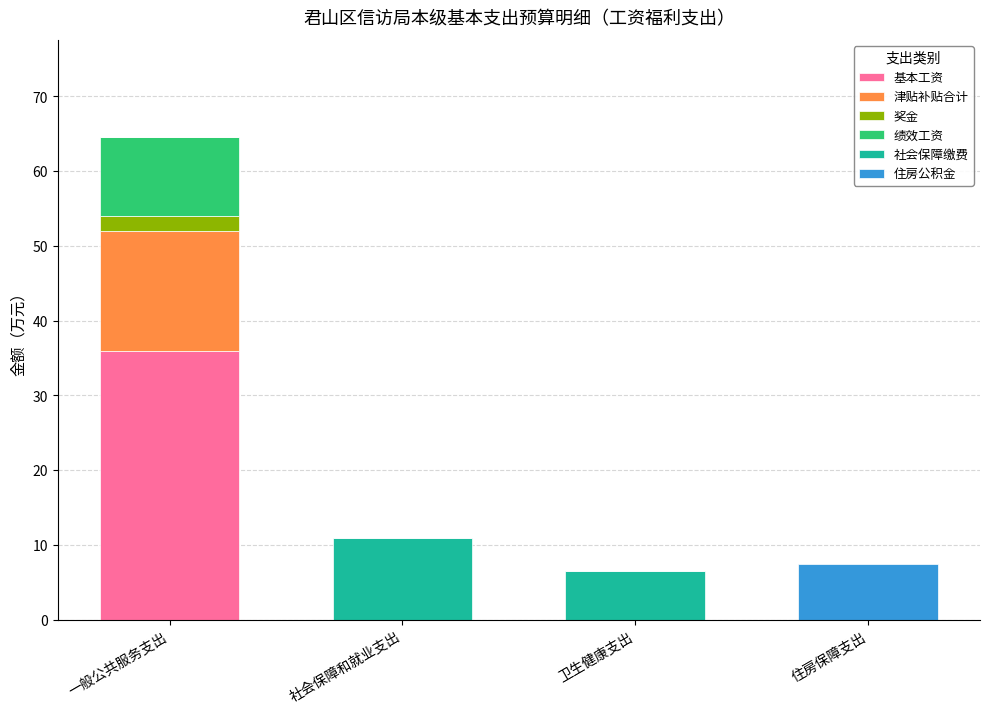

The 基本工资 series shows 0.0 at 社会保障和就业支出. True or false?

True